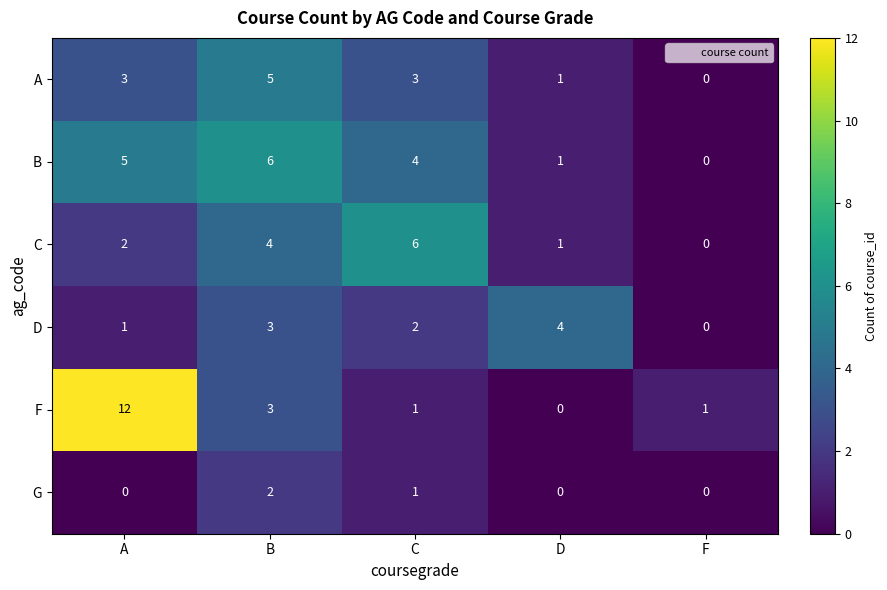

Reading right to left, extract all data points from this chart.

A: 0	1	3	5	3
B: 0	1	4	6	5
C: 0	1	6	4	2
D: 0	4	2	3	1
F: 1	0	1	3	12
G: 0	0	1	2	0